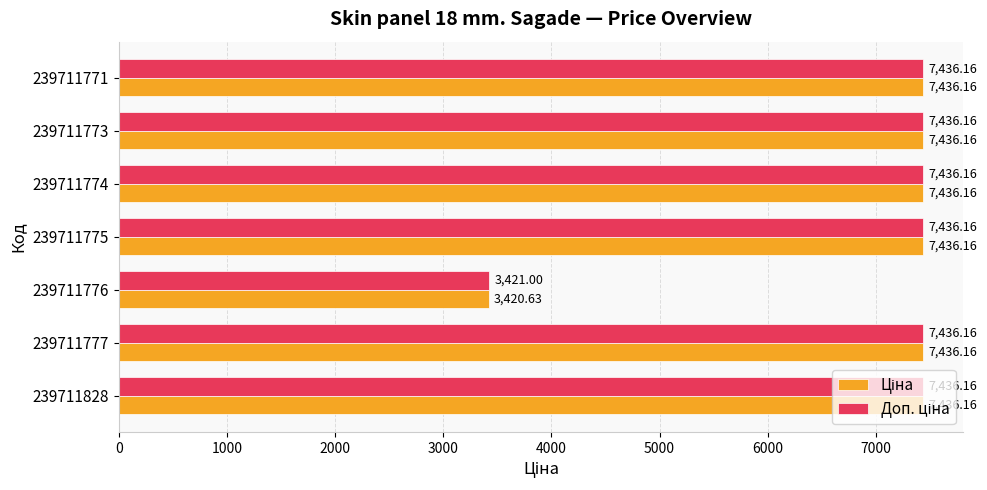

What is the total value across all series at 239711775?

14872.3